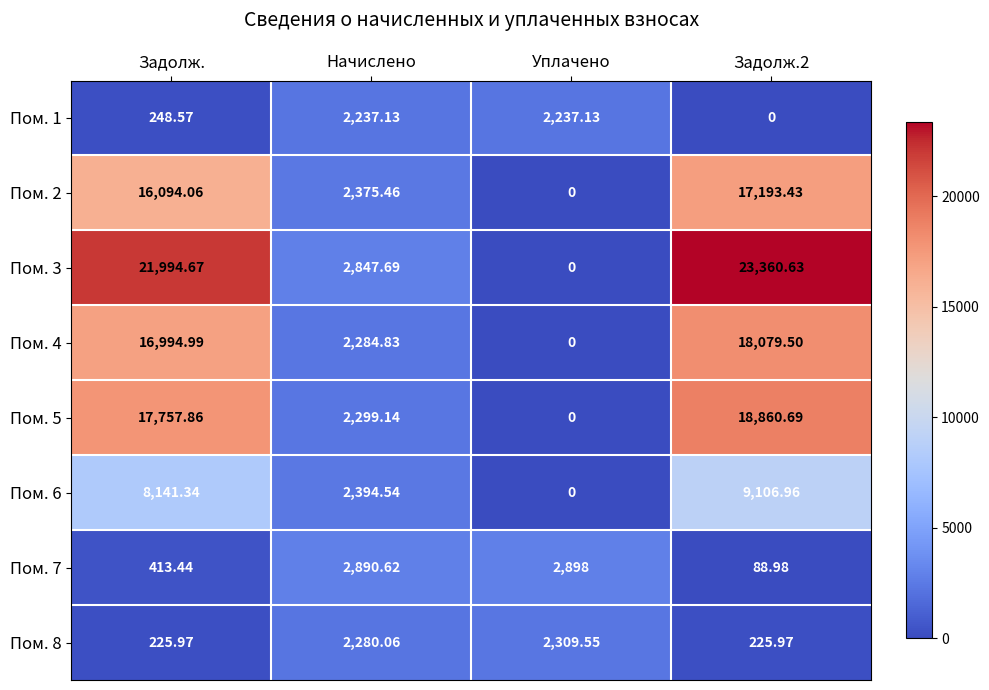

At which label does Пом. 8 reach its peak?

Уплачено